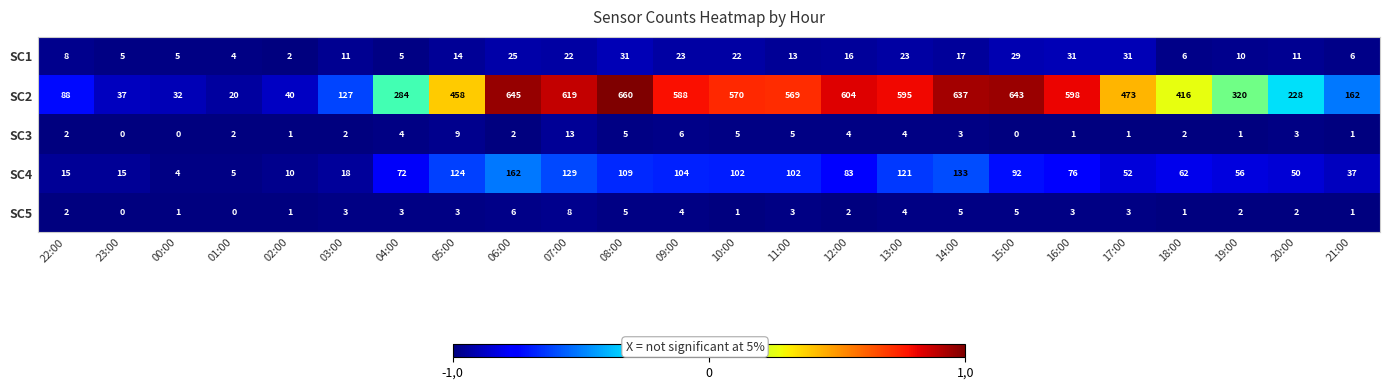

What is the sum of the SC5 values at 09:00 and 20:00?

6